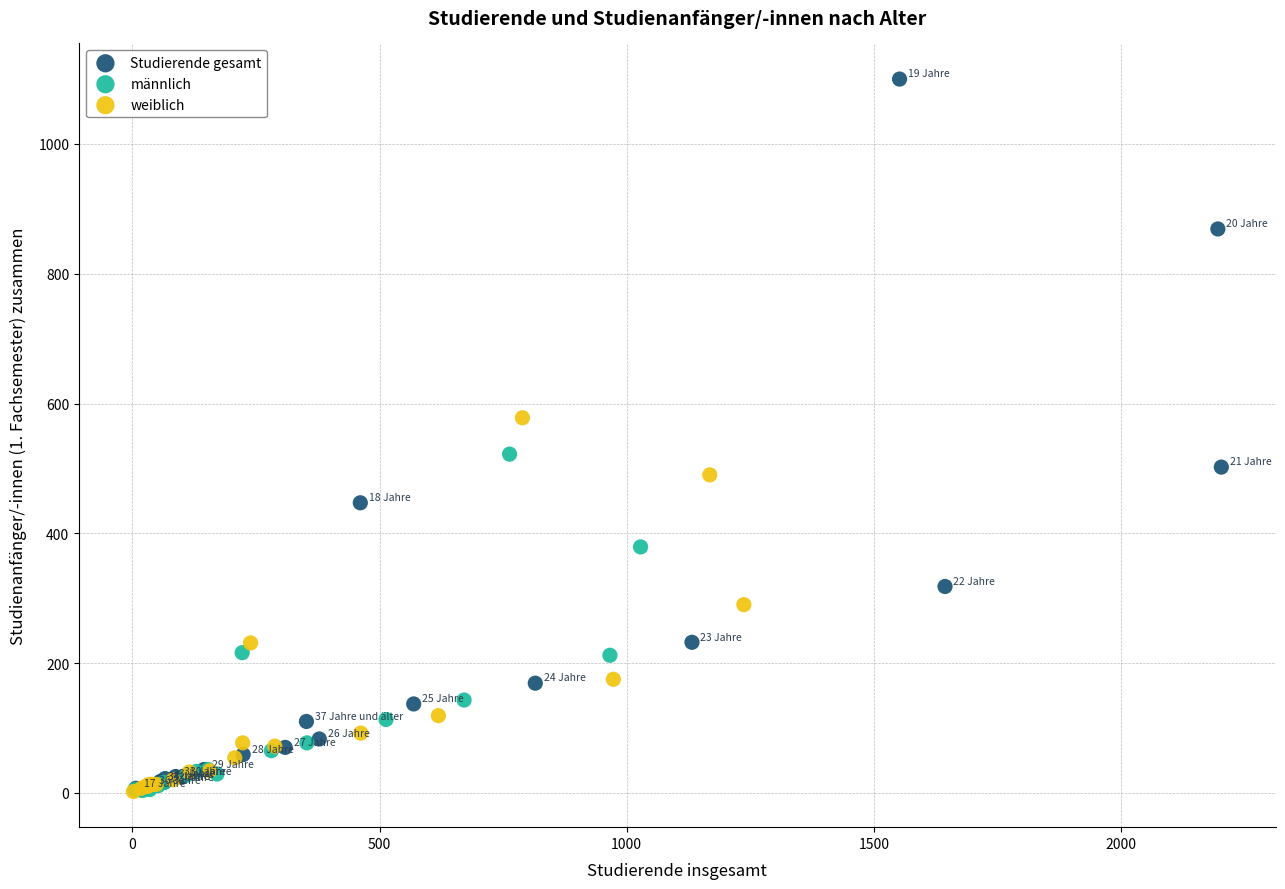

Which series has the widest spread of Y values?

Studierende gesamt